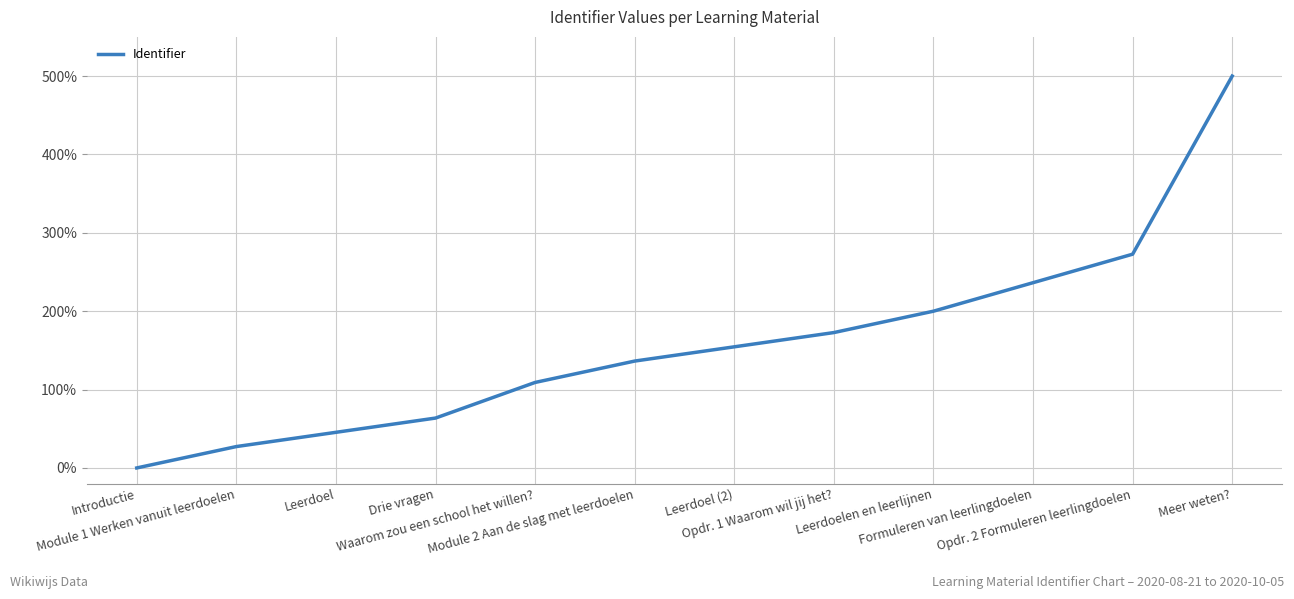

True or false: the data has more than 0 interior local peaks.

False